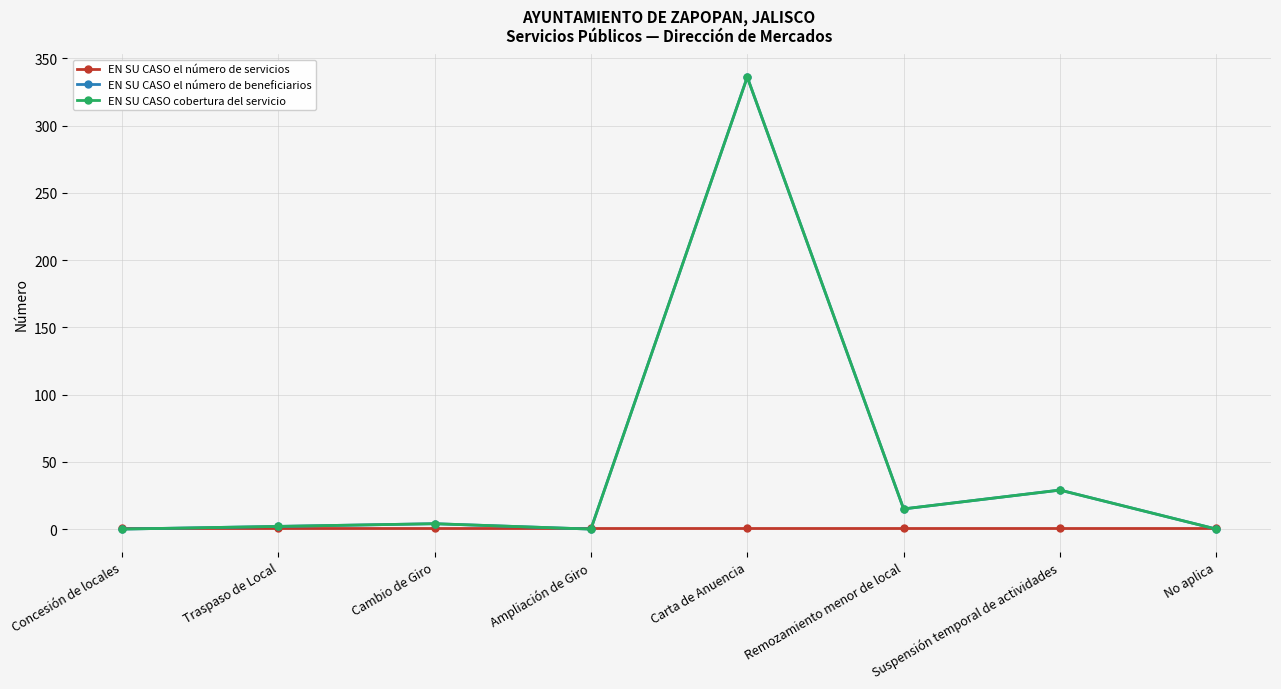

Does the chart have visible grid lines?

Yes